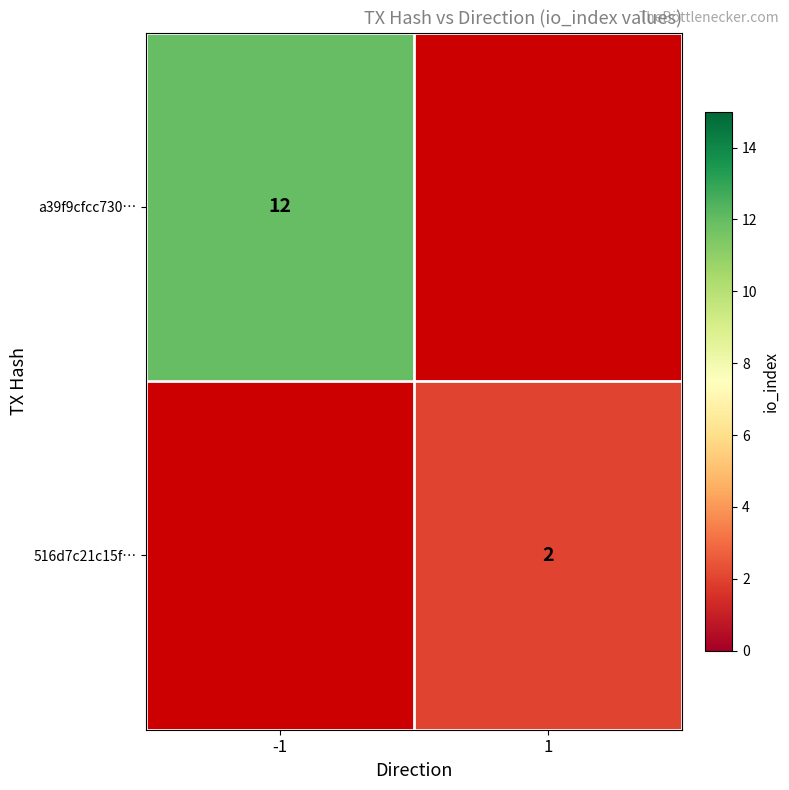

How many data points does each series have?

2